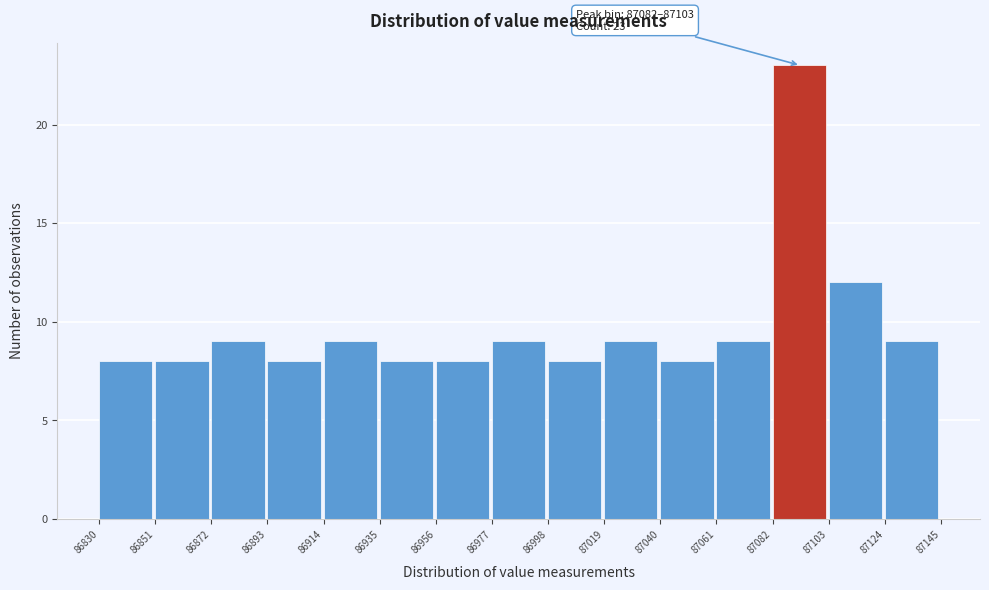

Which range on the x-axis has the tallest bar?

87082 to 87103